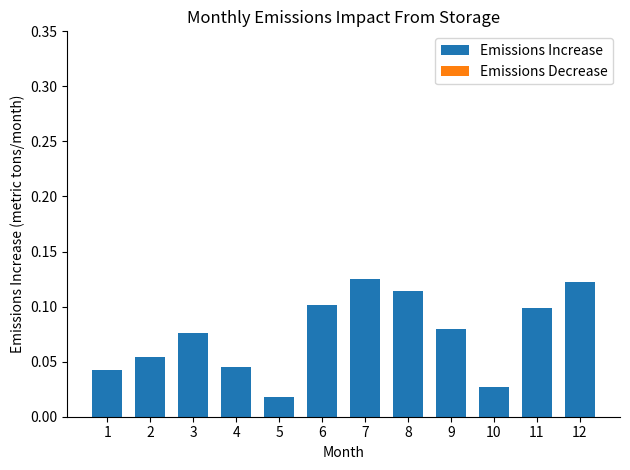

Is it true that the value at 6 is 0.0?

False